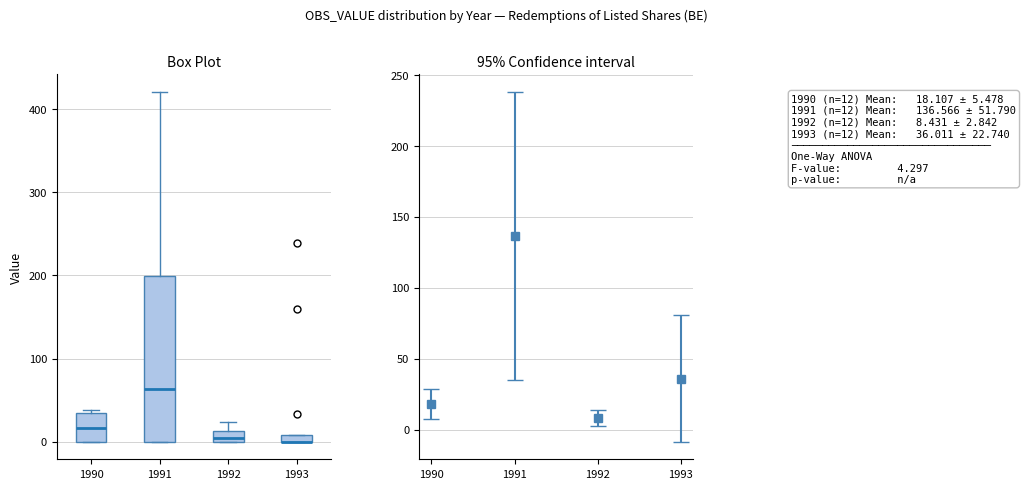

Where does the upper whisker of the box at x = 1991 end on the y-axis? The values are not printed on the chart, so give them approximately, as read against the axis.

420